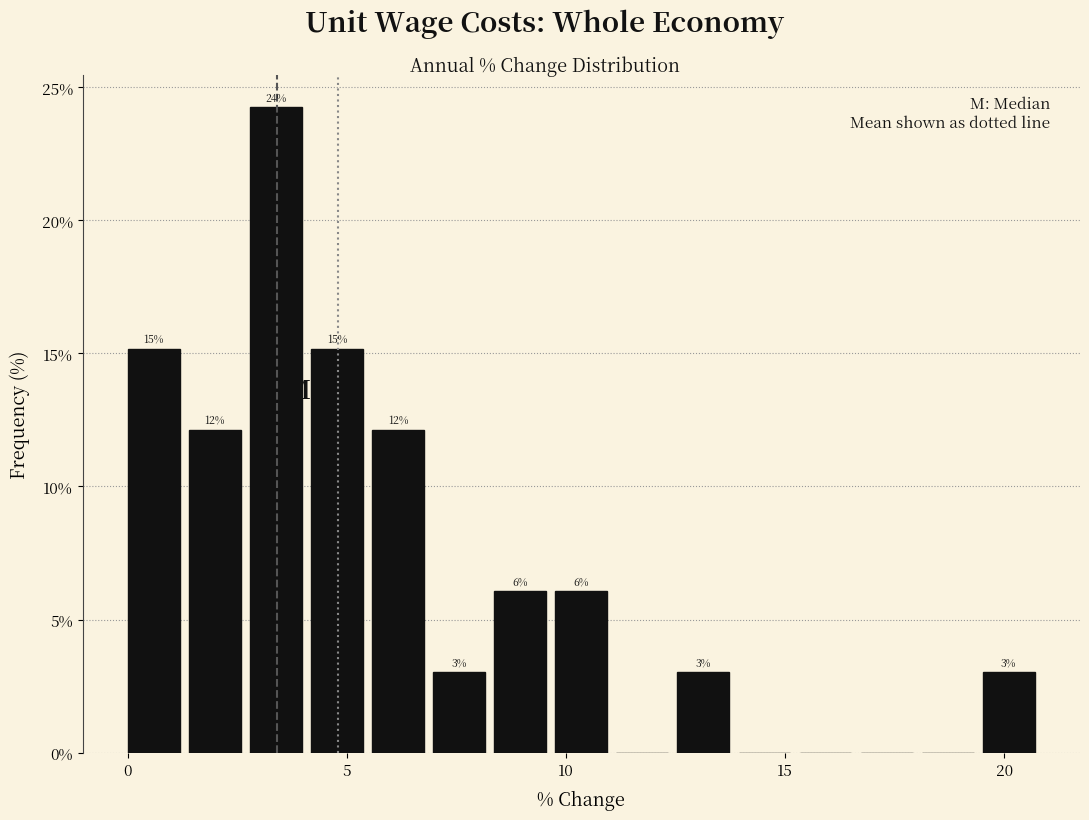

Around what value on the x-axis is the tallest bar? Give the approximate position of its centre, as read against the axis.

3.5